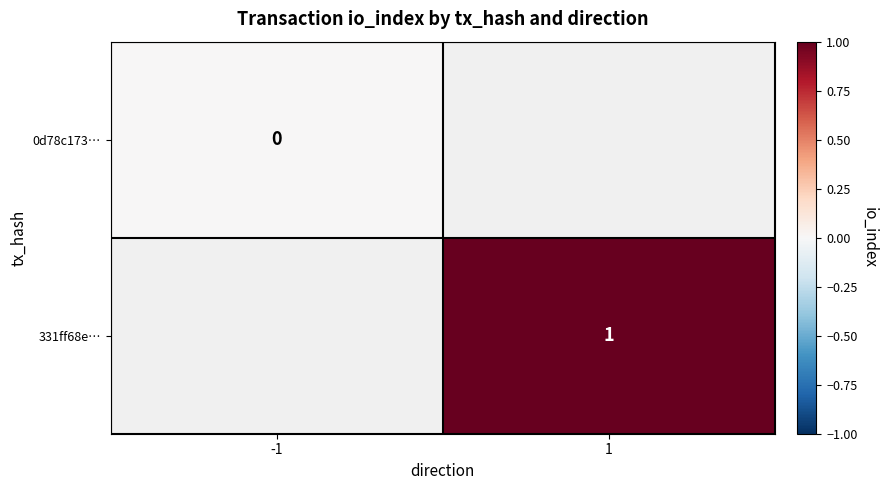

How many data points does each series have?

2